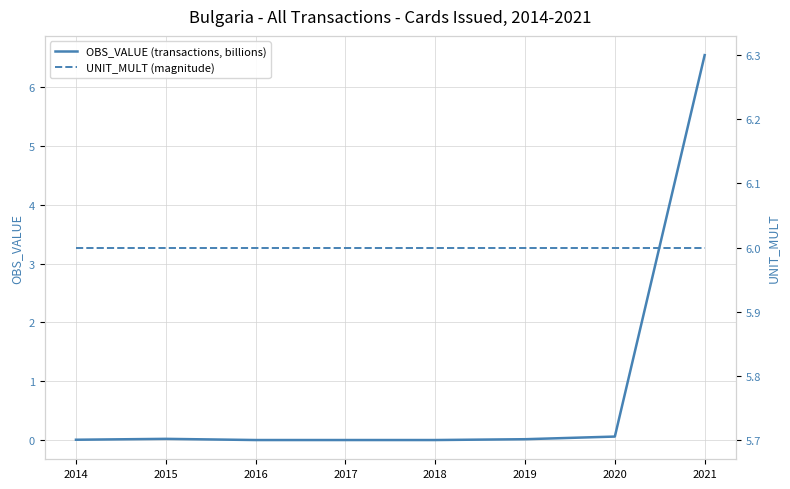

Which has a higher value, 2014 or 2020?

2020